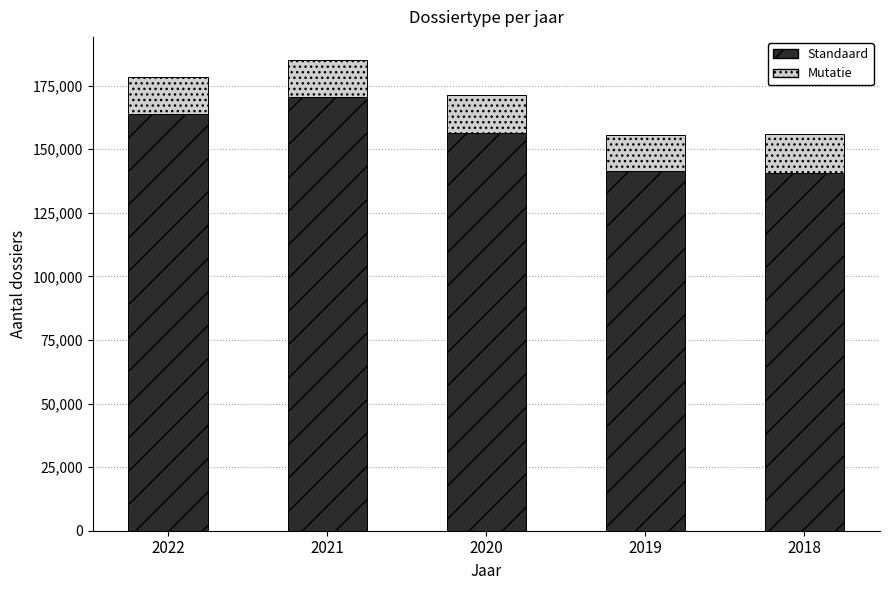

Are the bars grouped side by side (vs. stacked)?

No